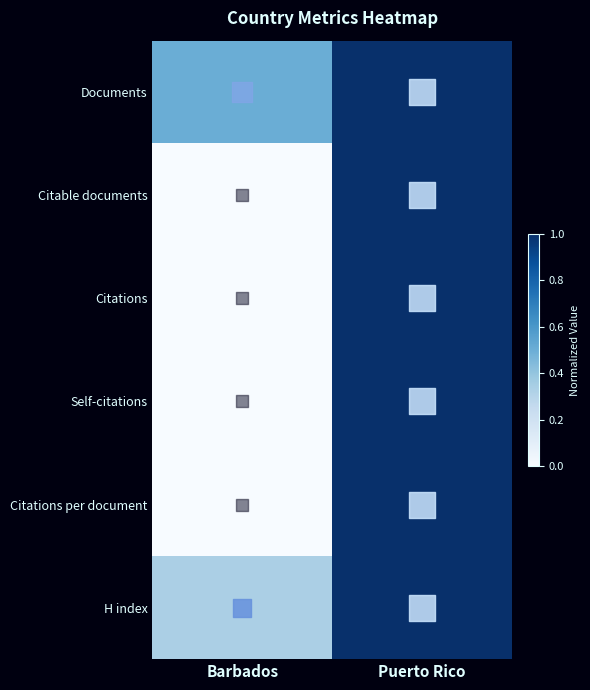

Count the number of categories in the chart.

2